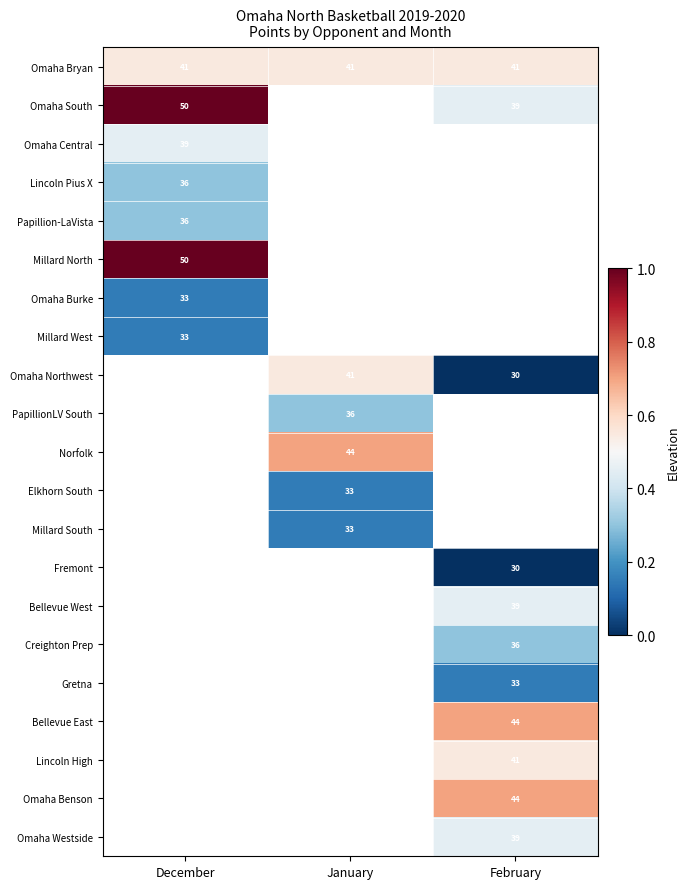

Between December and February, which series saw the biggest shift?

Omaha South